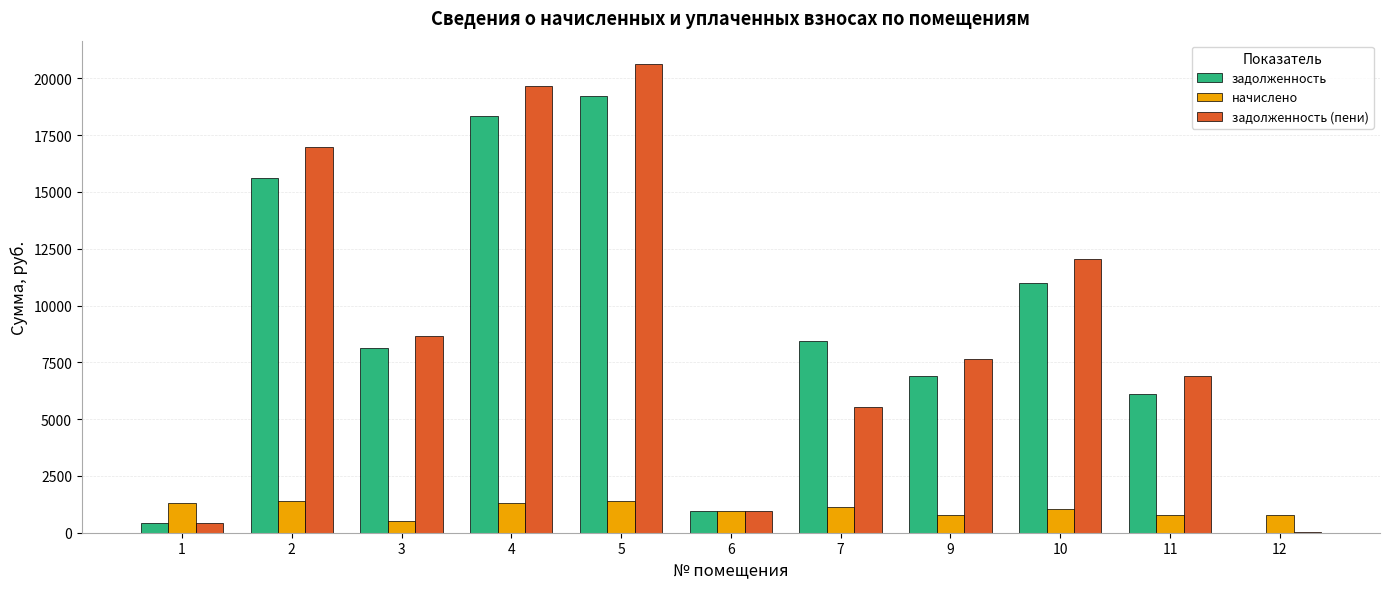

At which category is the sum across all series the highest?

5